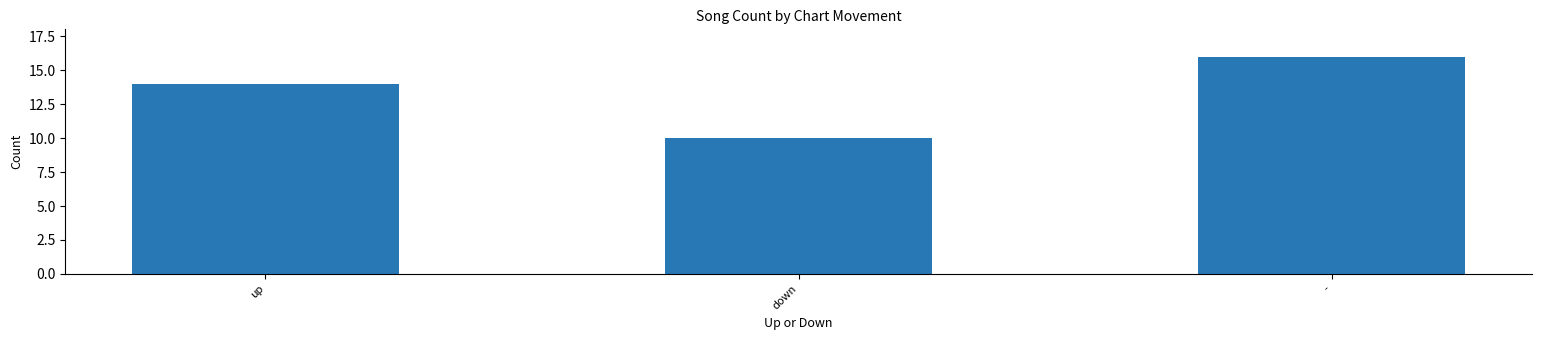

Reading right to left, extract all data points from this chart.

16	10	14